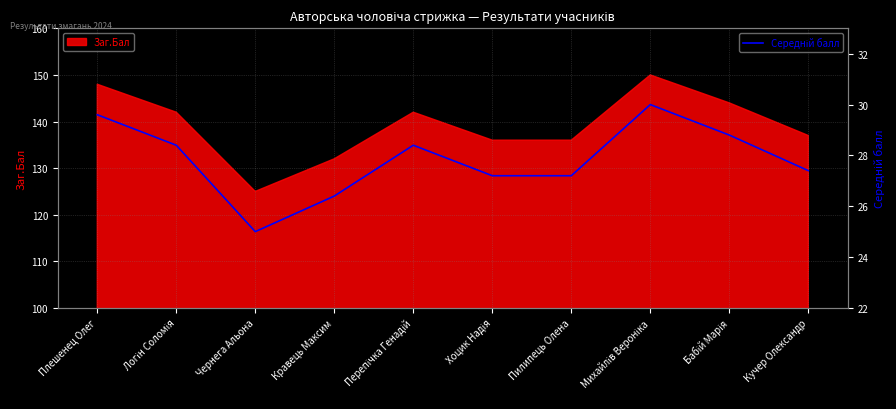

The value at Чернега Альона is 36.6. True or false?

False